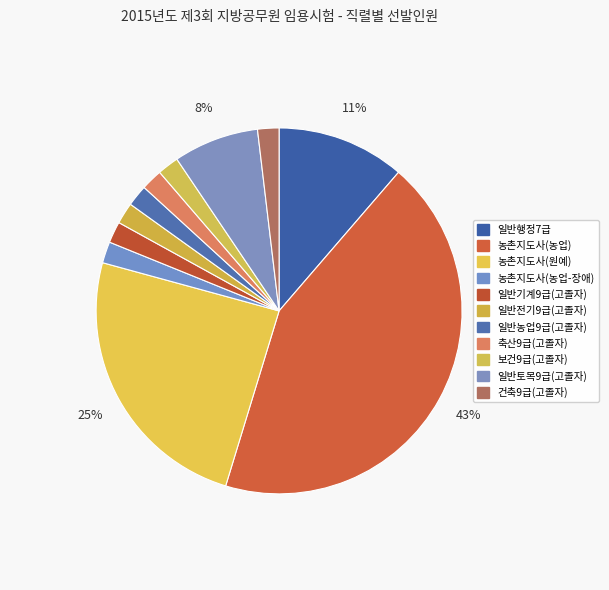

Which slice is the largest?

농촌지도사(농업)